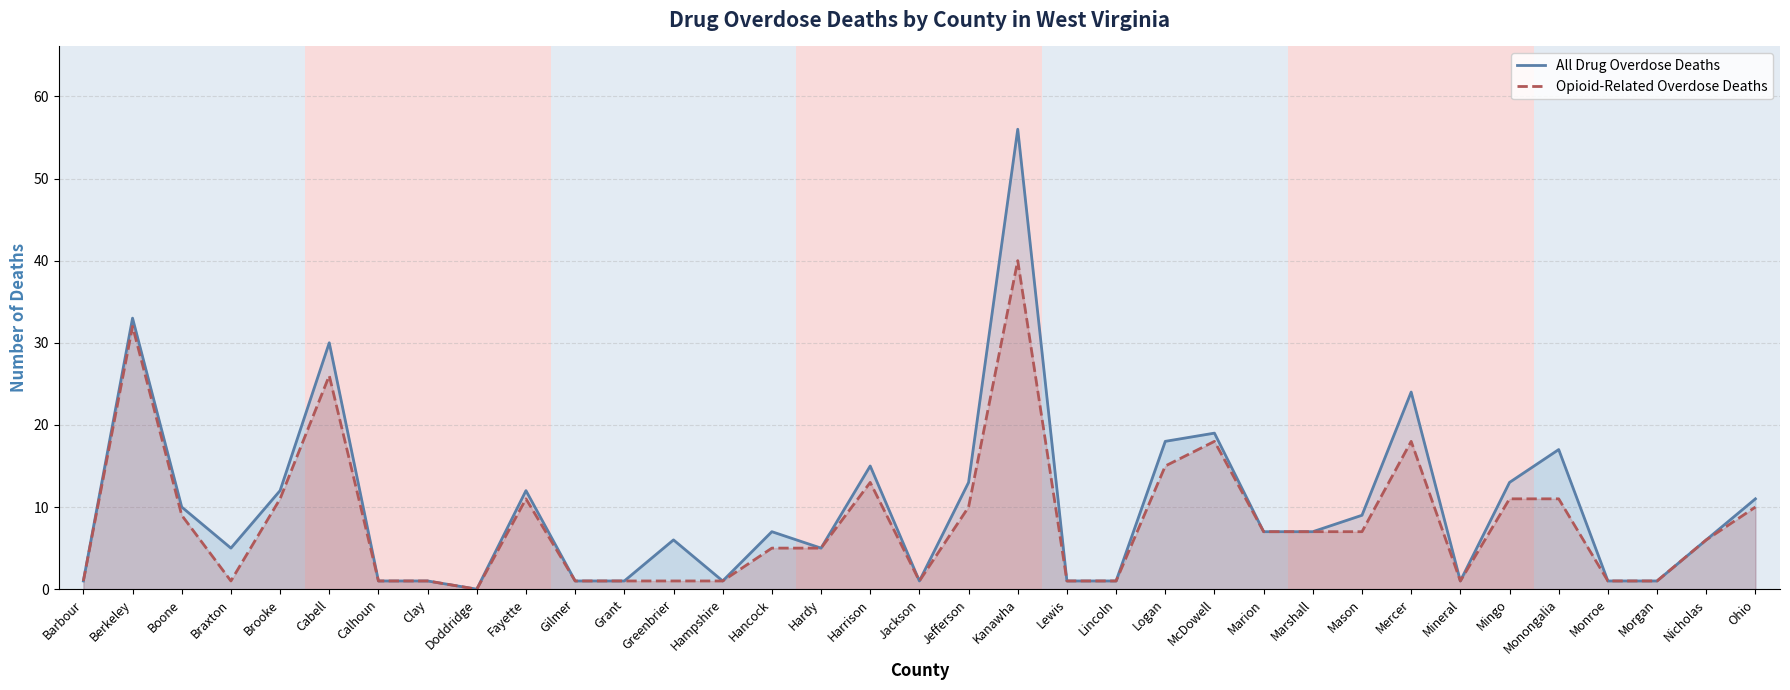

True or false: Opioid-Related Overdose Deaths and All Drug Overdose Deaths cross at least once.

False